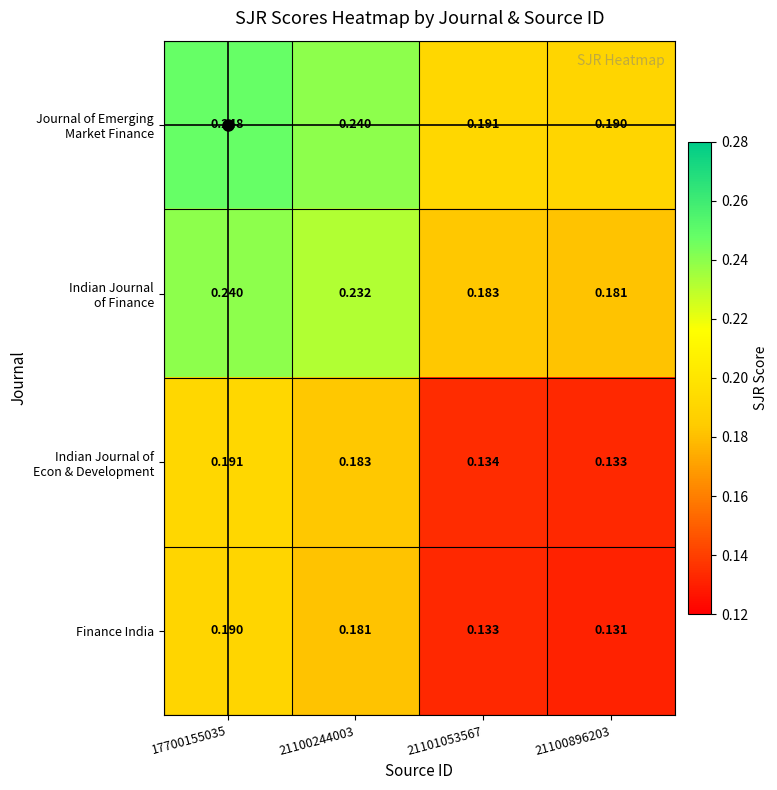

Between 17700155035 and 21100244003, which series saw the biggest shift?

Finance India